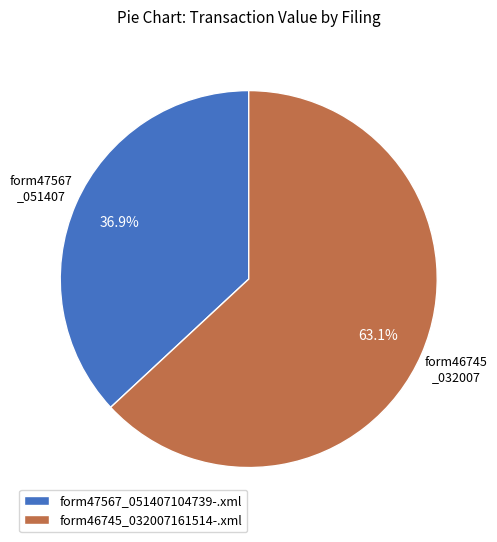

Approximately how many times larger is the value at form47567_051407104739-.xml compared to form46745_032007161514-.xml?

0.6